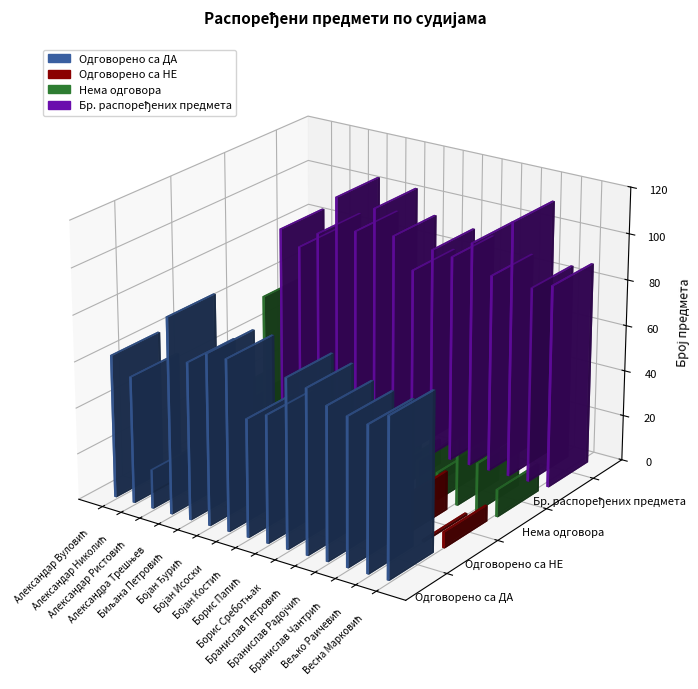

Reading left to right, extract all data points from this chart.

Одговорено са ДА: Александар Вуловић=62	Александар Николић=55	Александар Ристовић=17	Александра Трешњев=85	Биљана Петровић=68	Бојан Ђурић=74	Бојан Исоски=74	Бојан Костић=51	Борис Папић=55	Борис Среботњак=73	Бранислав Петровић=71	Бранислав Радојчић=66	Бранислав Чантрић=64	Вељко Раичевић=63	Весна Марковић=69
Одговорено са НЕ: Александар Вуловић=0	Александар Николић=2	Александар Ристовић=0	Александра Трешњев=8	Биљана Петровић=4	Бојан Ђурић=12	Бојан Исоски=8	Бојан Костић=0	Борис Папић=11	Борис Среботњак=6	Бранислав Петровић=12	Бранислав Радојчић=8	Бранислав Чантрић=17	Вељко Раичевић=1	Весна Марковић=7
Нема одговора: Александар Вуловић=22	Александар Николић=21	Александар Ристовић=69	Александра Трешњев=11	Биљана Петровић=19	Бојан Ђурић=17	Бојан Исоски=11	Бојан Костић=29	Борис Папић=25	Борис Среботњак=11	Бранислав Петровић=15	Бранислав Радојчић=12	Бранислав Чантрић=30	Вељко Раичевић=21	Весна Марковић=12
Бр. распоређених предмета: Александар Вуловић=84	Александар Николић=78	Александар Ристовић=86	Александра Трешњев=104	Биљана Петровић=91	Бојан Ђурић=103	Бојан Исоски=93	Бојан Костић=80	Борис Папић=91	Борис Среботњак=90	Бранислав Петровић=98	Бранислав Радојчић=86	Бранислав Чантрић=111	Вељко Раичевић=85	Весна Марковић=88